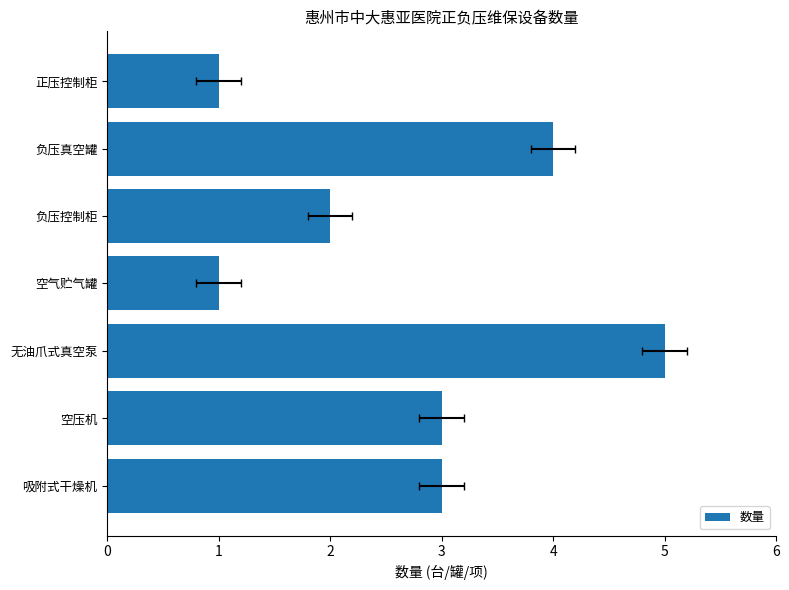

How many bars are there in total?

7